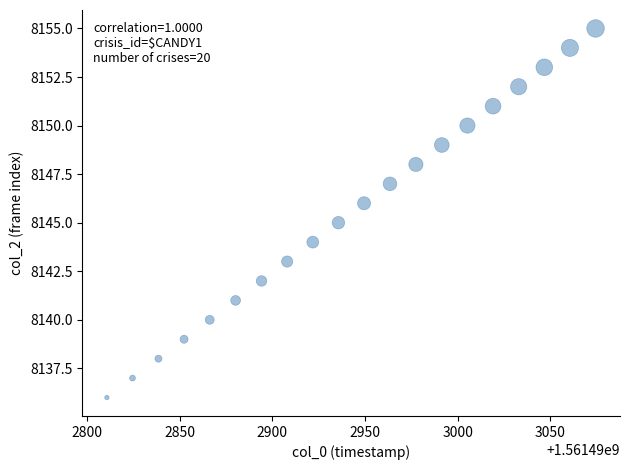

What is the range of Y values (max minus min)?

19